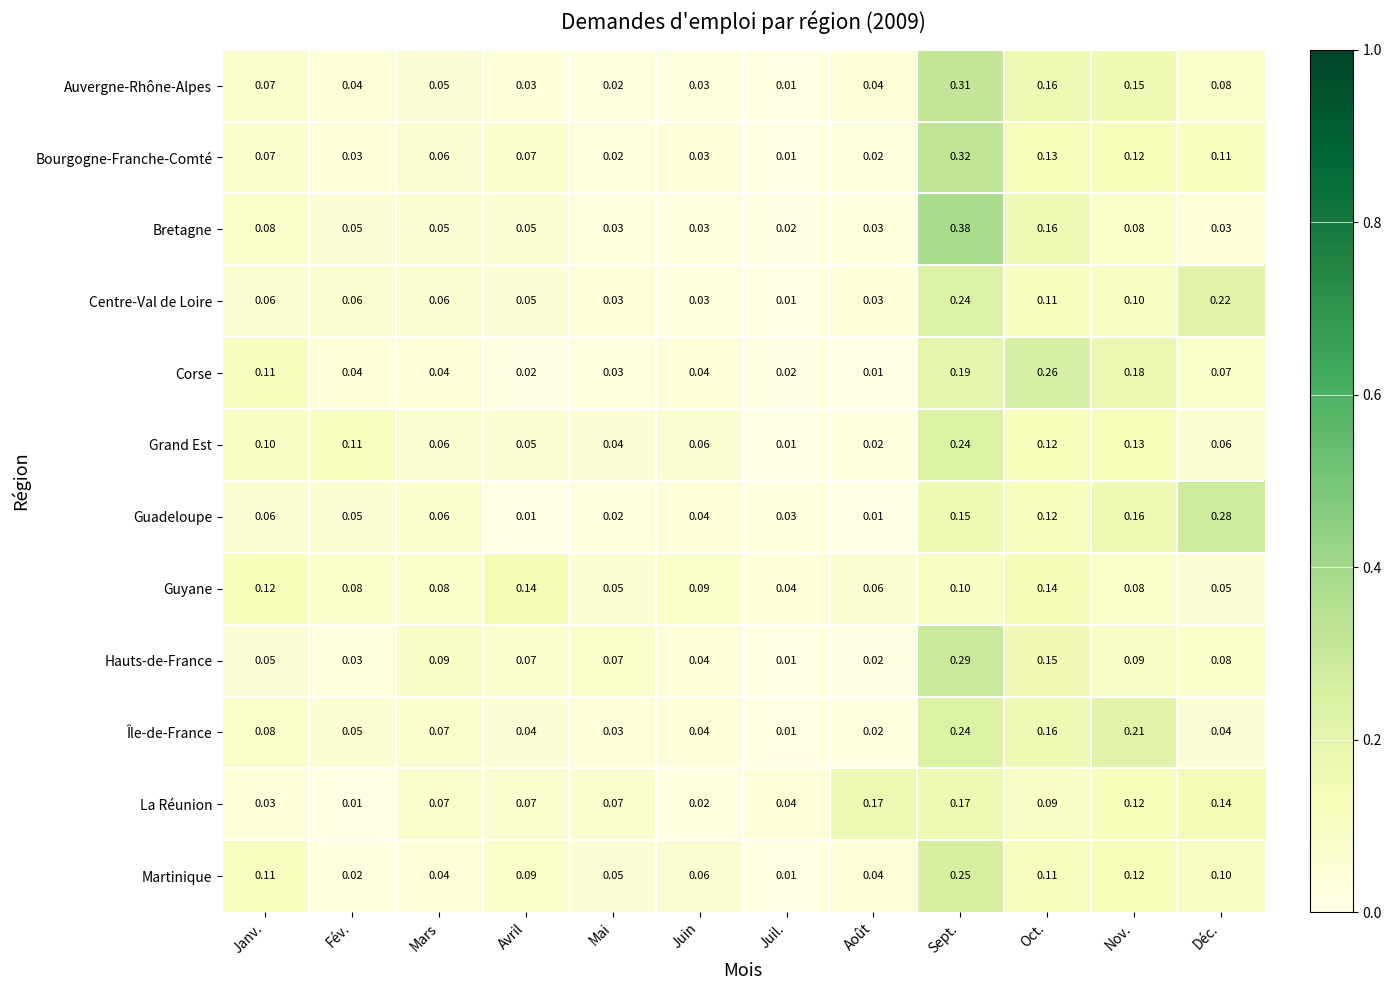

At which label is Île-de-France closest to 0?

Juil.